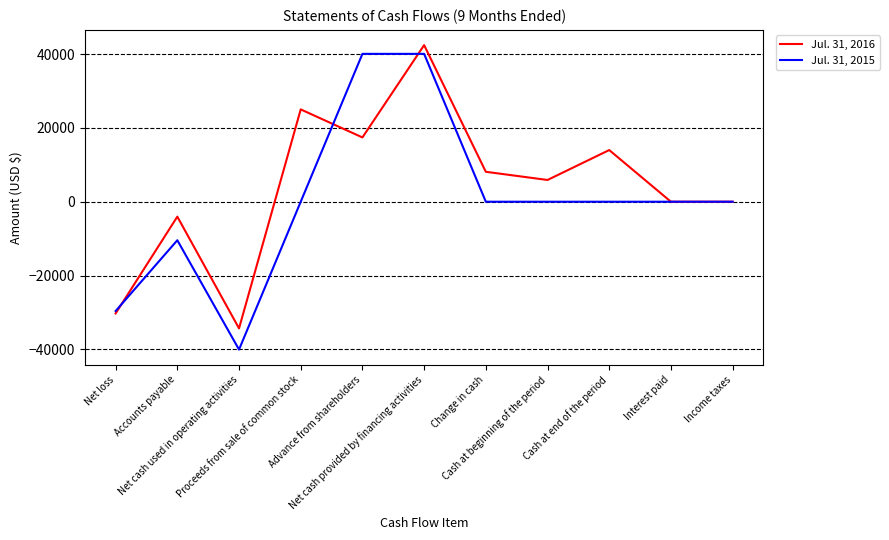

Which category has the highest value in the Jul. 31, 2016 series?

Net cash provided by financing activities